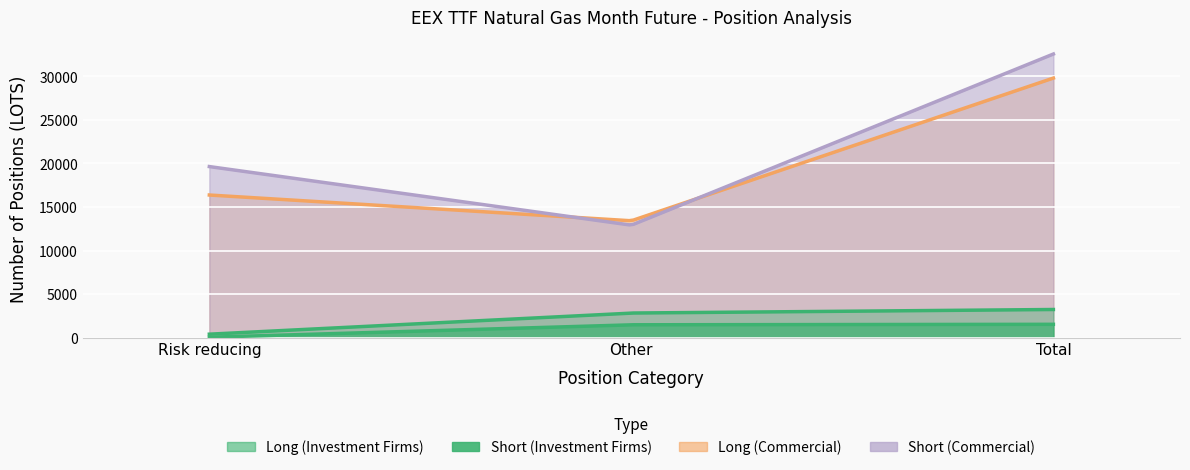

What is the sum of the Long (Investment Firms) values at Other and Total?

6068.0